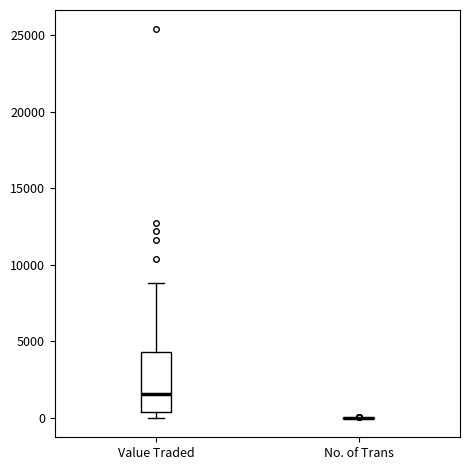

Reading left to right, transcribe this box plot: for each box, give where its median line is, the range the box spans, and where its two whiskers end, as read against the y-axis. The values are not printed on the chart, so give them approximately, as read against the axis.

Value Traded: median 1500, box 500 to 4500, whiskers 0 to 9000
No. of Trans: box collapsed to a line at 0, whiskers 0 to 0